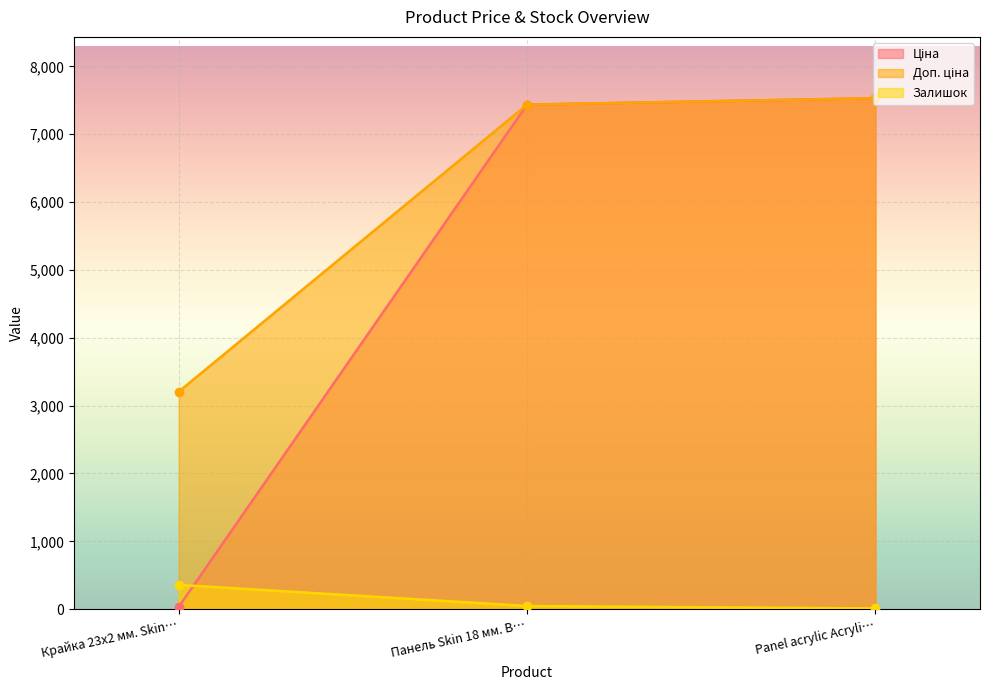

Is it true that Залишок equals 46.0 at Панель Skin 18 мм. В…?

True